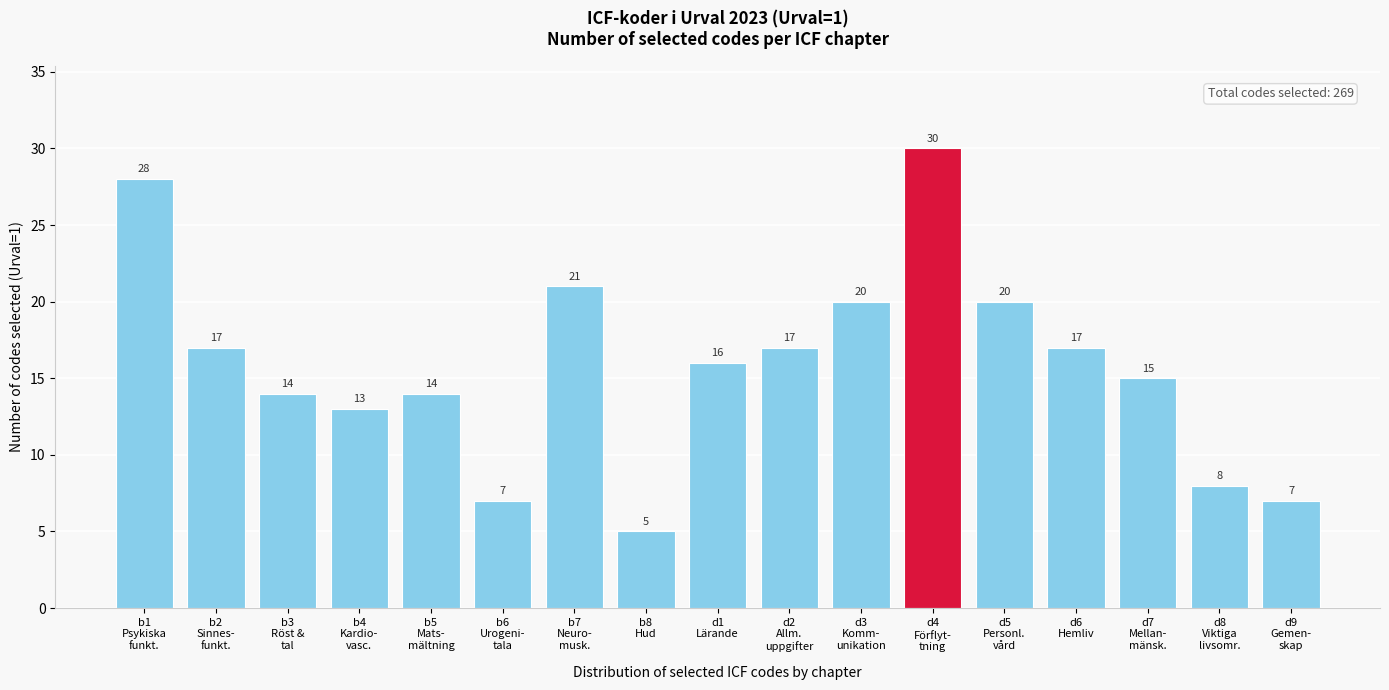

Reading left to right, transcribe all the data shown in this chart.

28	17	14	13	14	7	21	5	16	17	20	30	20	17	15	8	7